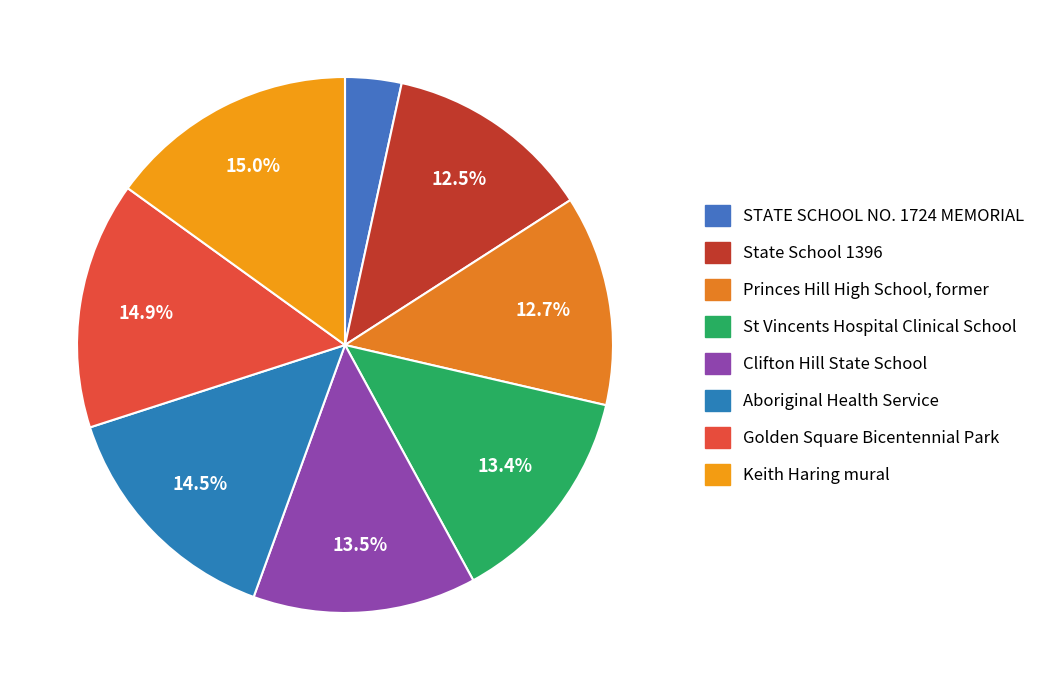

To the nearest percent, what is the combined percentage of Aboriginal Health Service and Golden Square Bicentennial Park?

29%